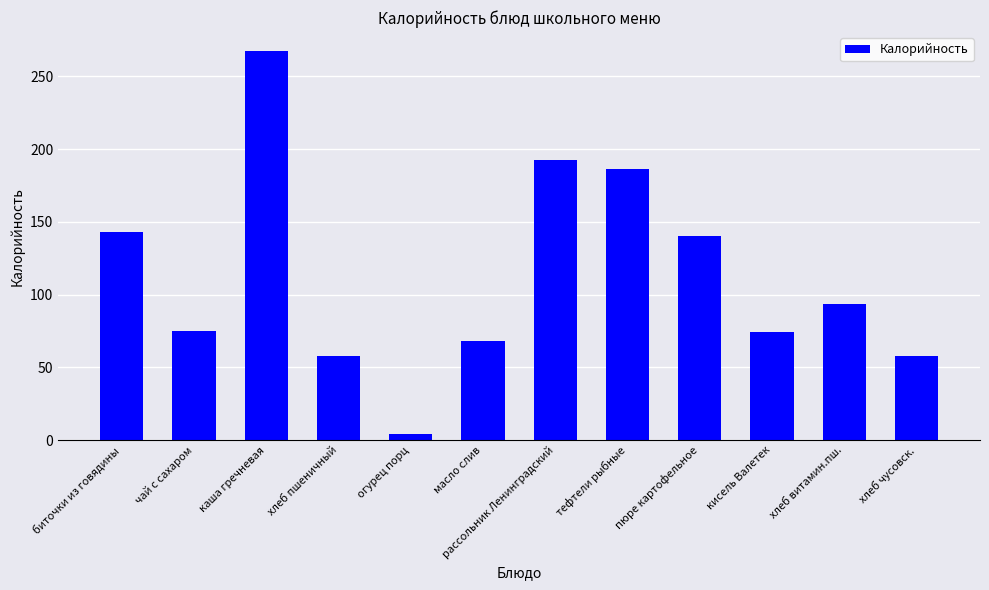

At which label is the value closest to 135?

пюре картофельное